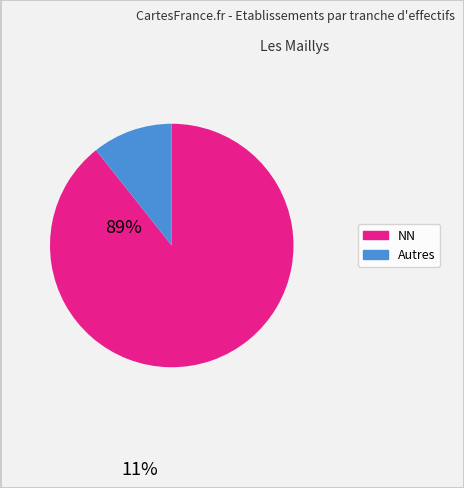

Rank the categories by value from highest to lowest.

NN, Autres